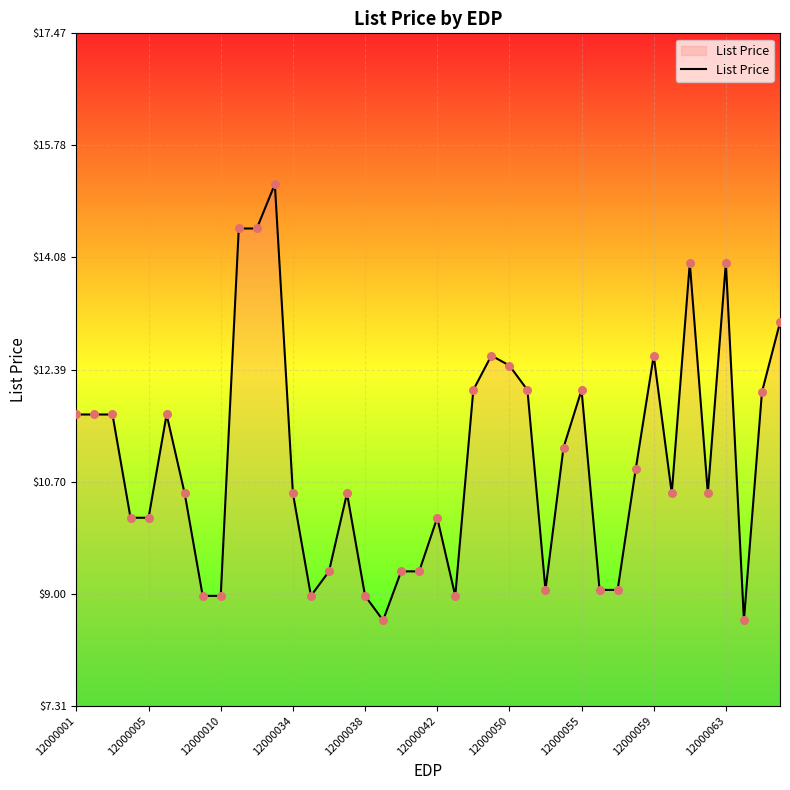

What is the greatest value displayed?

15.2